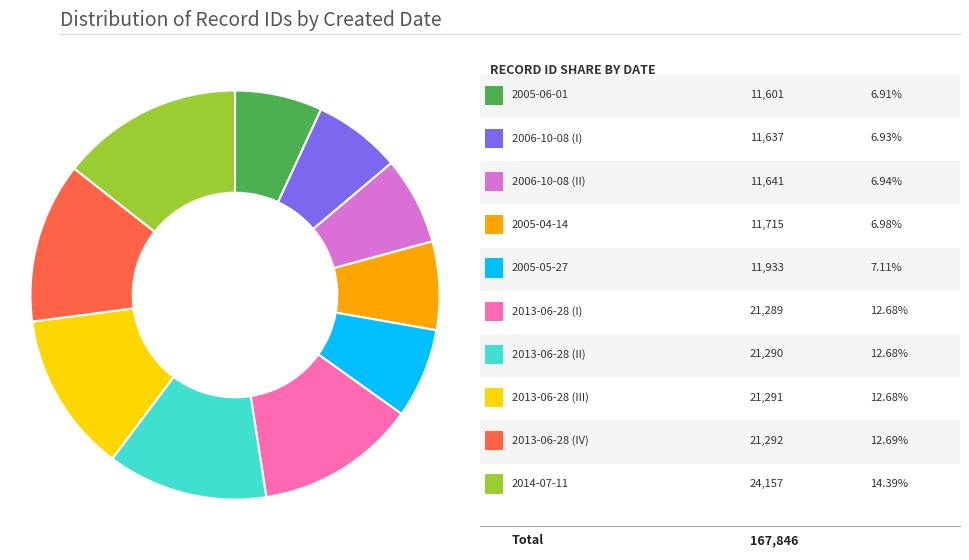

Does any single category account for the majority?

No